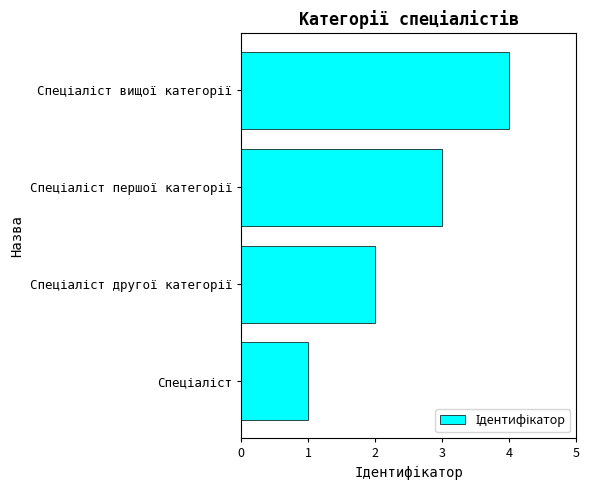

What is the greatest value displayed?

4